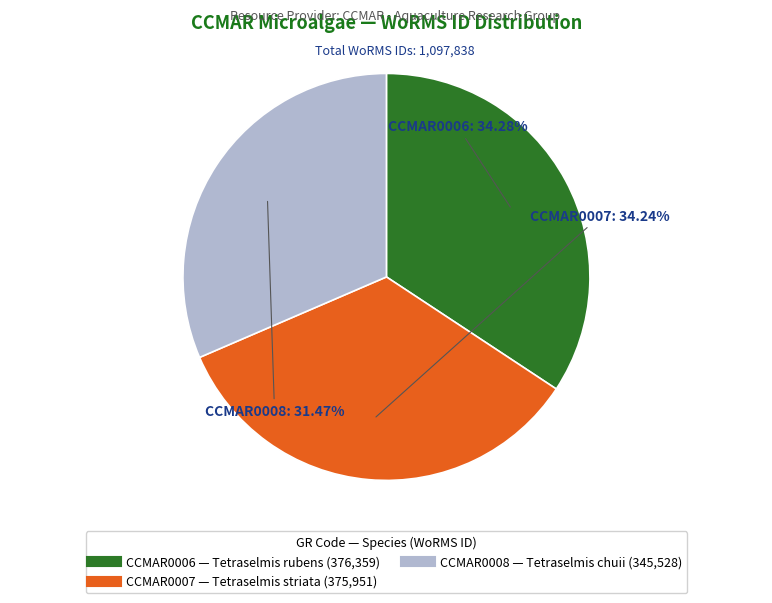

To the nearest percent, what portion does CCMAR0008 represent?

31%